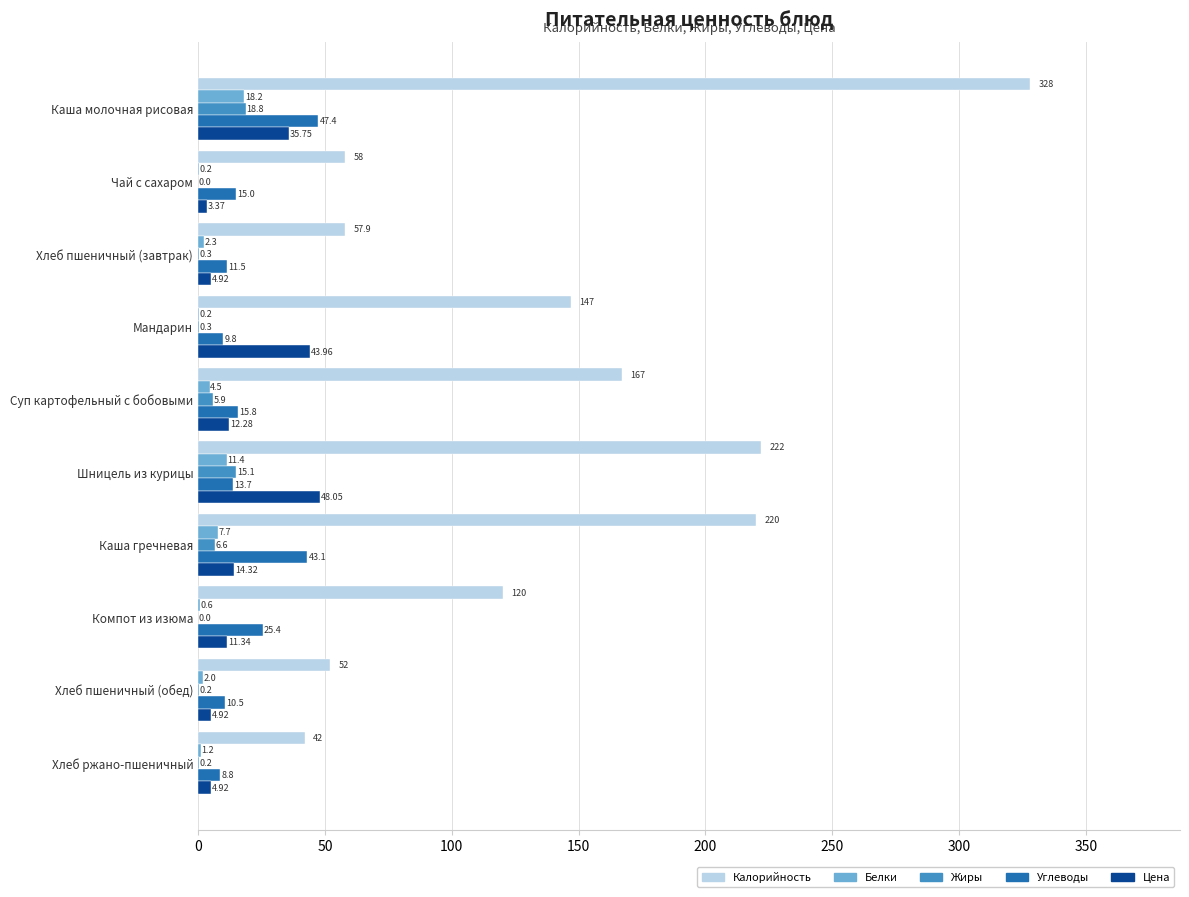

What is the total value across all series at Мандарин?

201.3